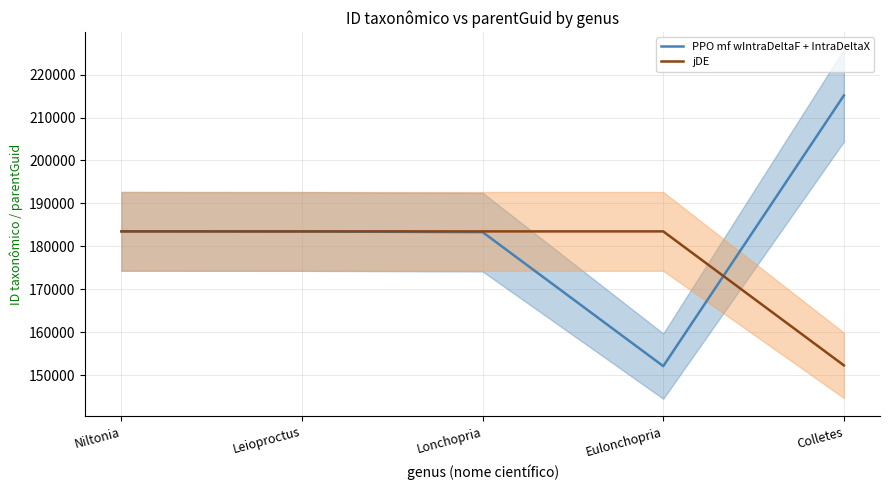

Is the value of jDE at Colletes greater than the value of PPO mf wIntraDeltaF + IntraDeltaX at Colletes?

No